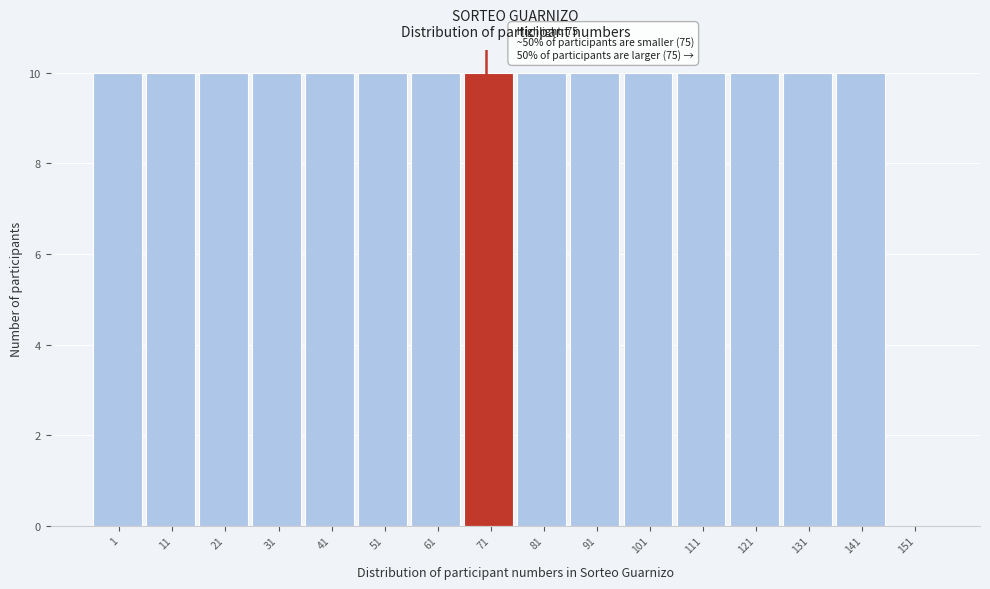

Reading left to right, what are all the values shown in this chart?

1=10	11=10	21=10	31=10	41=10	51=10	61=10	71=10	81=10	91=10	101=10	111=10	121=10	131=10	141=10	151=0